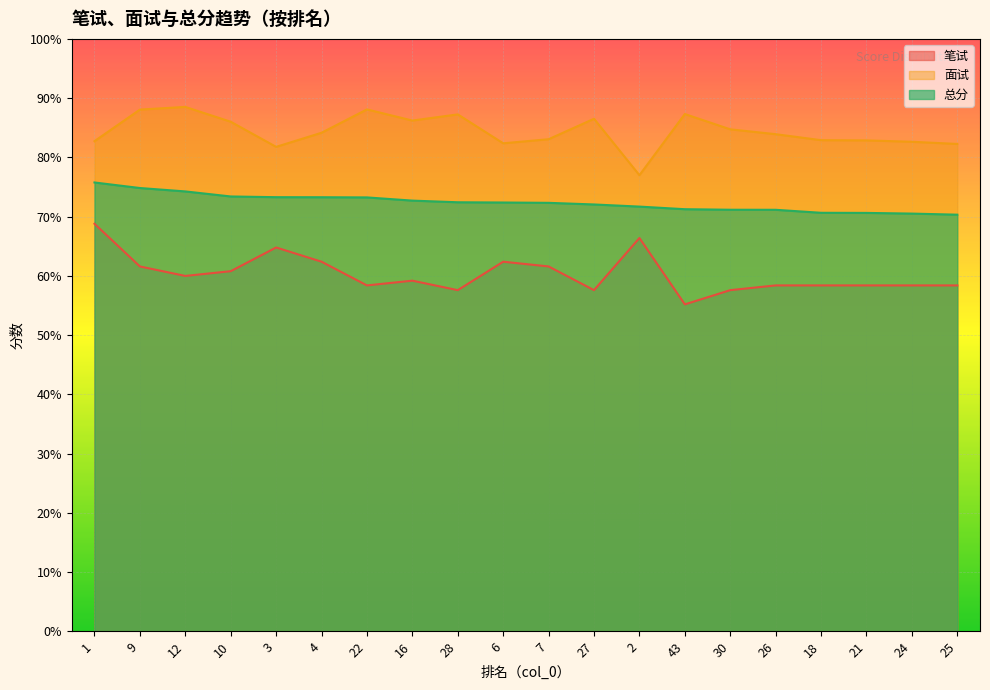

Which has a higher value, 25 or 9?

9